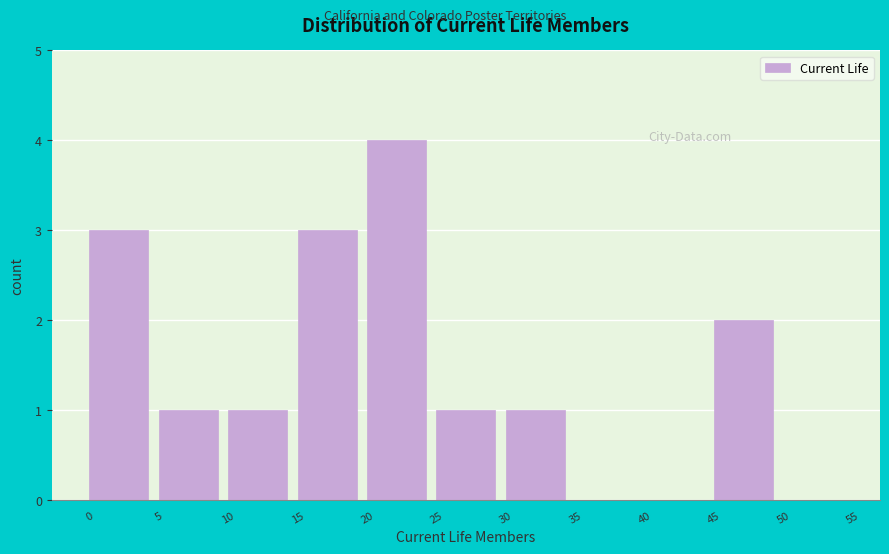

What is the height of the bar covering 0 to 5 on the x-axis? The values are not printed on the chart, so give them approximately, as read against the axis.

3